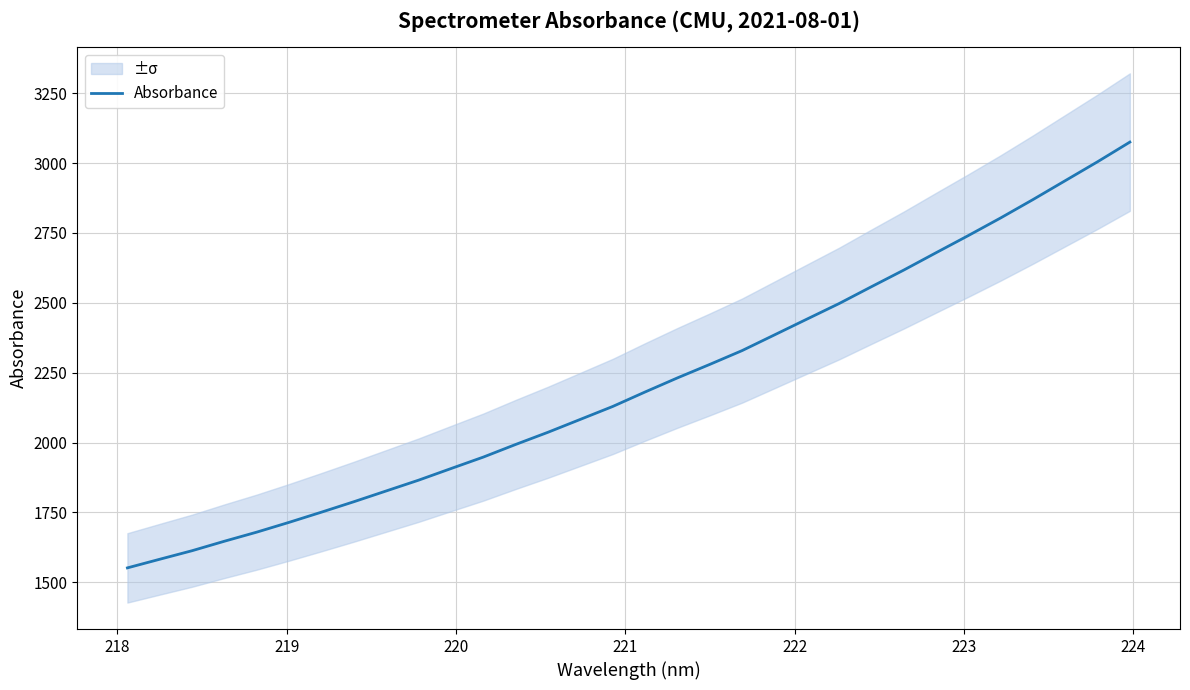

How many series are shown in this chart?

1